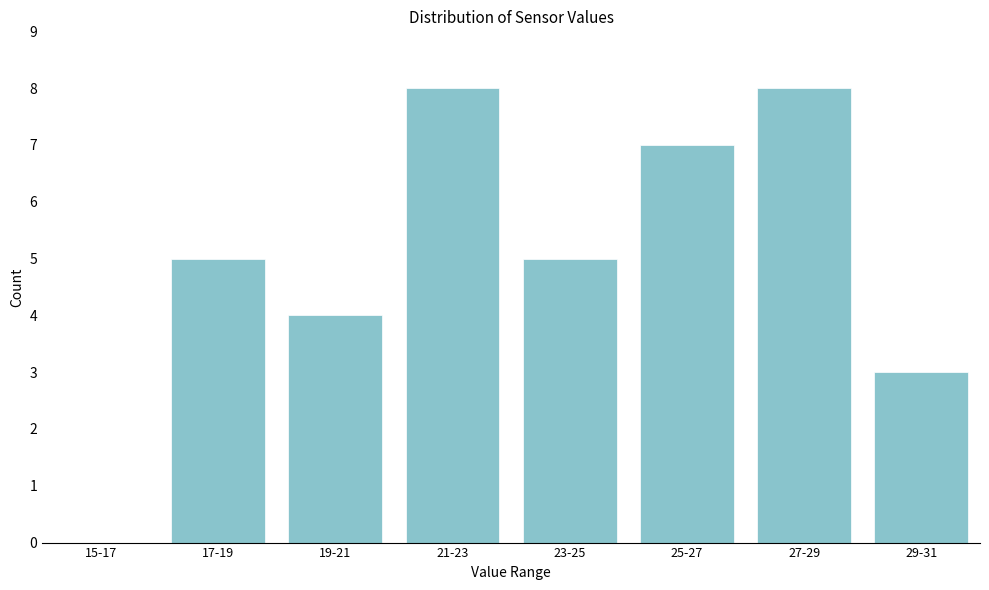

Reading left to right, list all the values displayed in this chart.

15-17=0	17-19=5	19-21=4	21-23=8	23-25=5	25-27=7	27-29=8	29-31=3